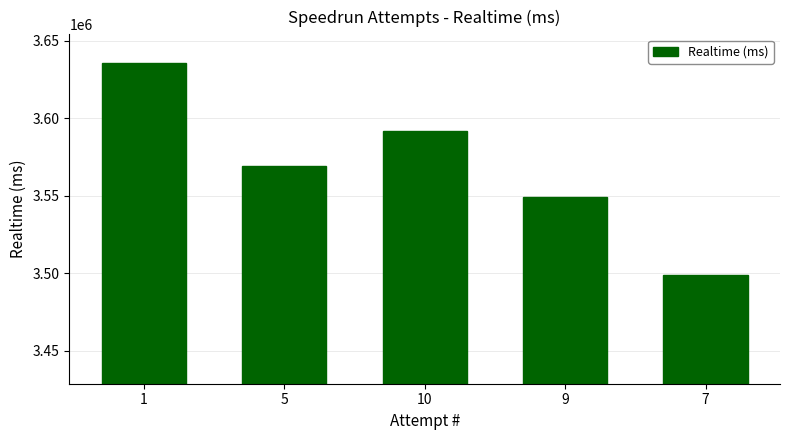

Are the bars horizontal?

No